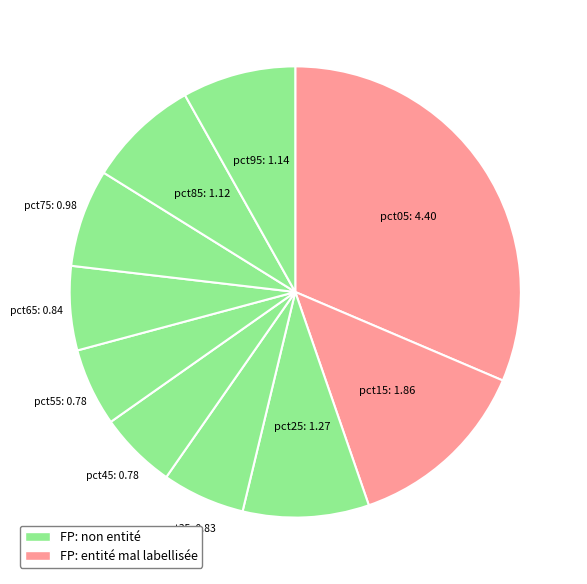

Which has a higher value, pct25 or pct45?

pct25